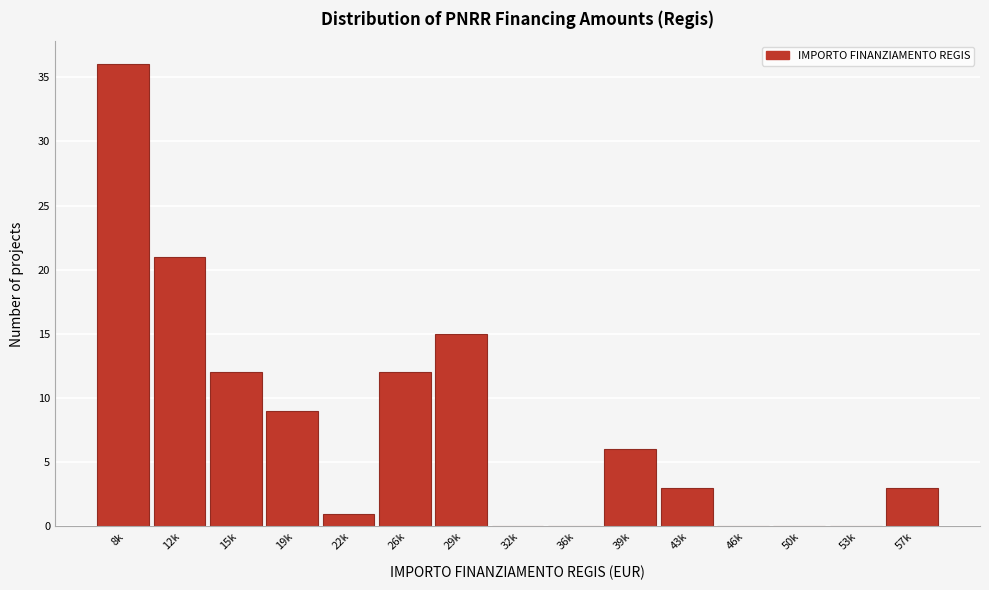

Reading right to left, extract all data points from this chart.

57k=3	53k=0	50k=0	46k=0	43k=3	39k=6	36k=0	32k=0	29k=15	26k=12	22k=1	19k=9	15k=12	12k=21	8k=36